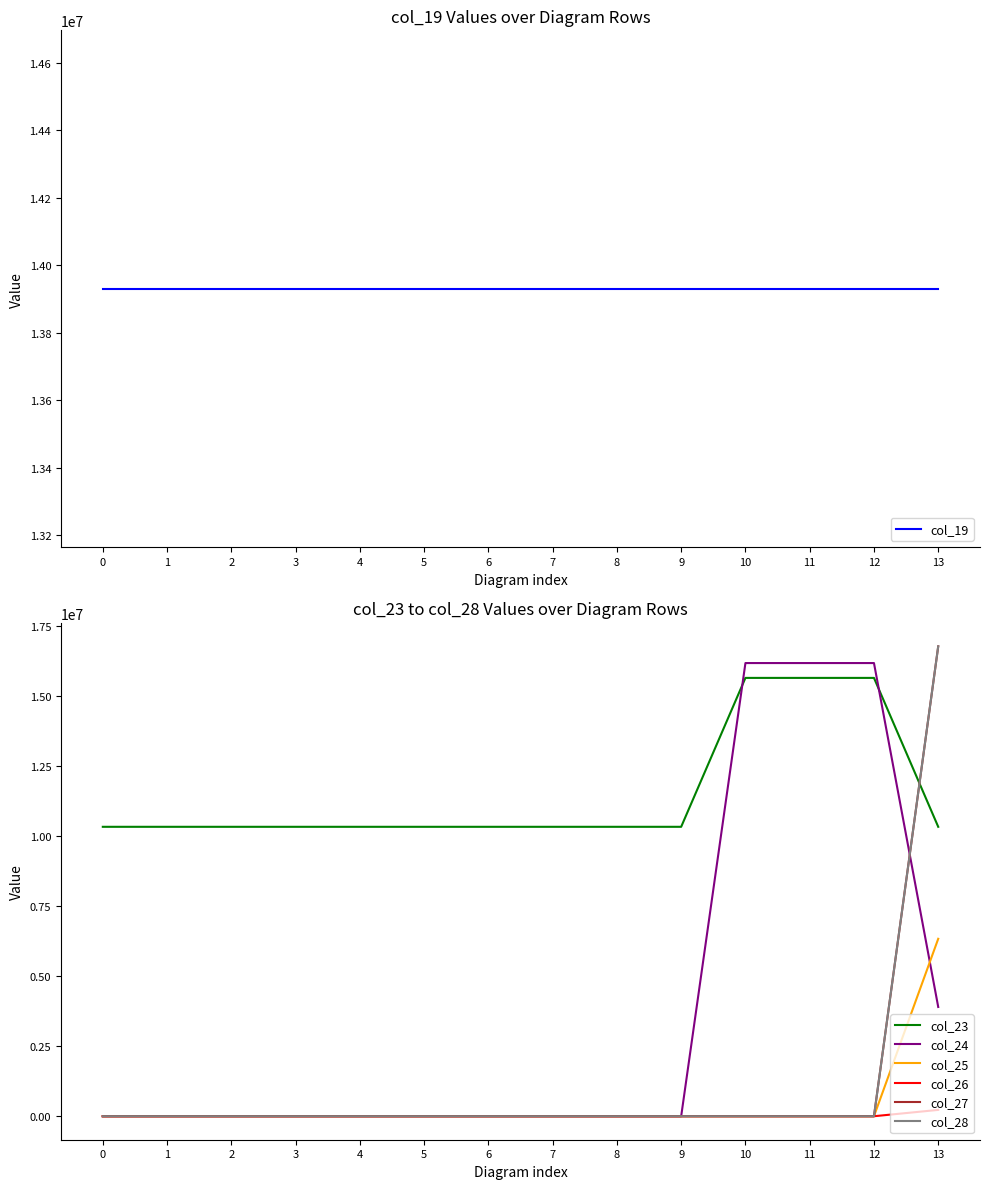

Is this an area chart (filled region under the line)?

No